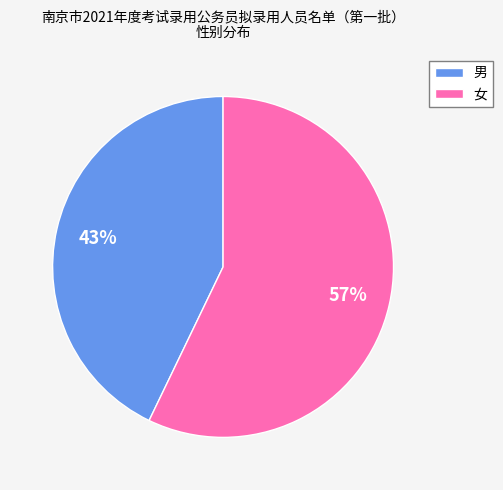

To the nearest percent, what portion does 女 represent?

57%